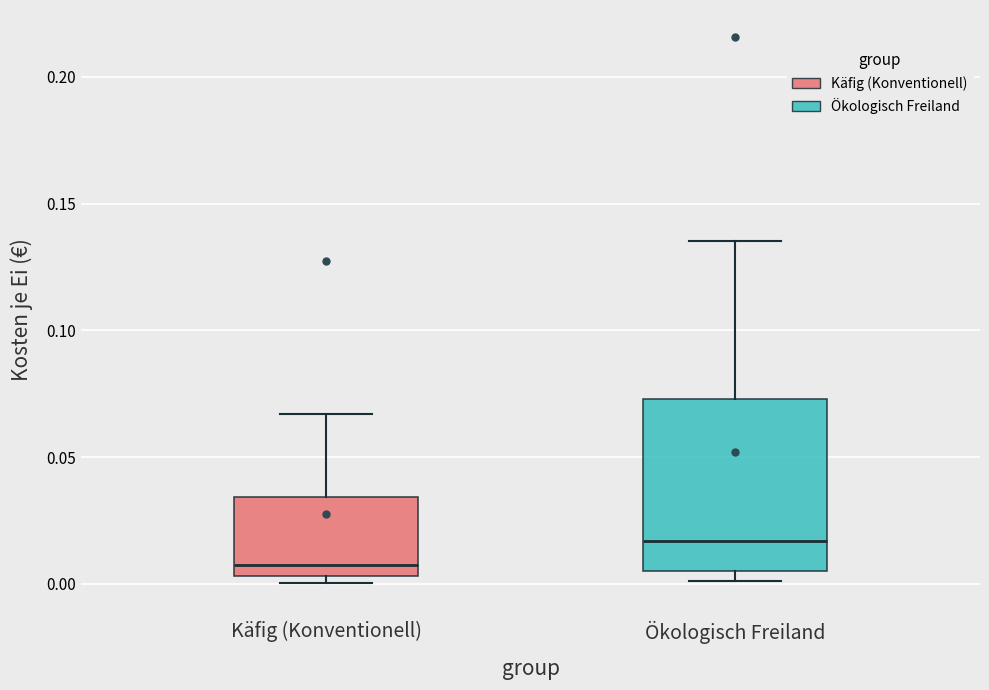

Which box is the tallest, from its lower edge to its upper edge?

Ökologisch Freiland